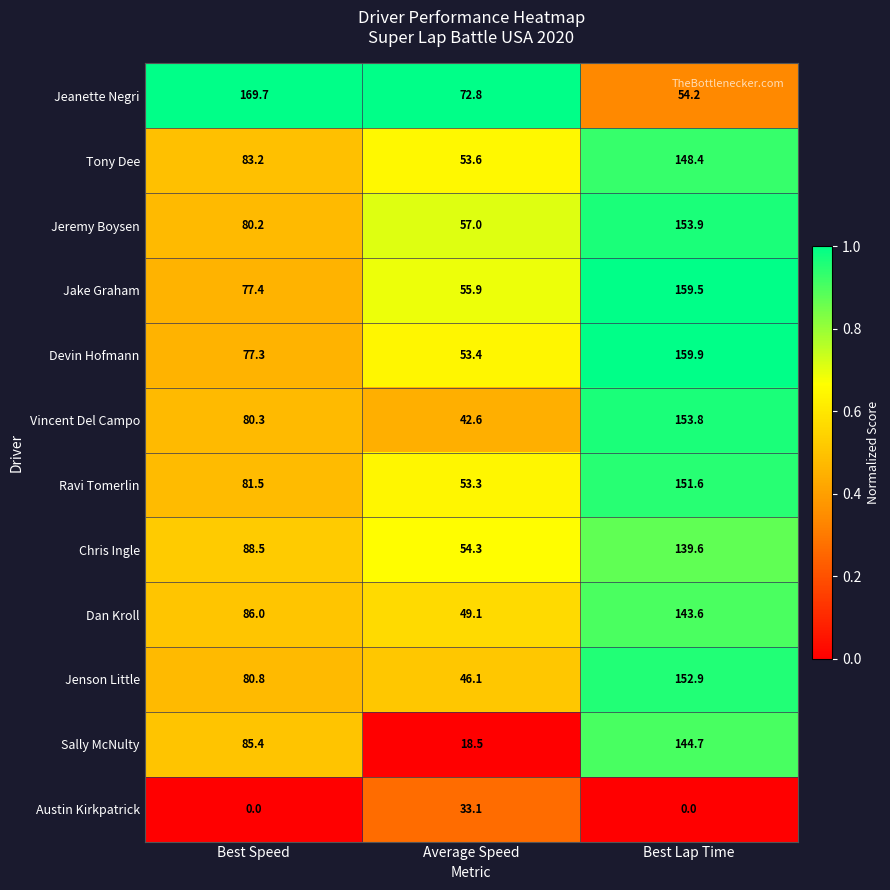

At how many categories does at least one series exceed 0?

3